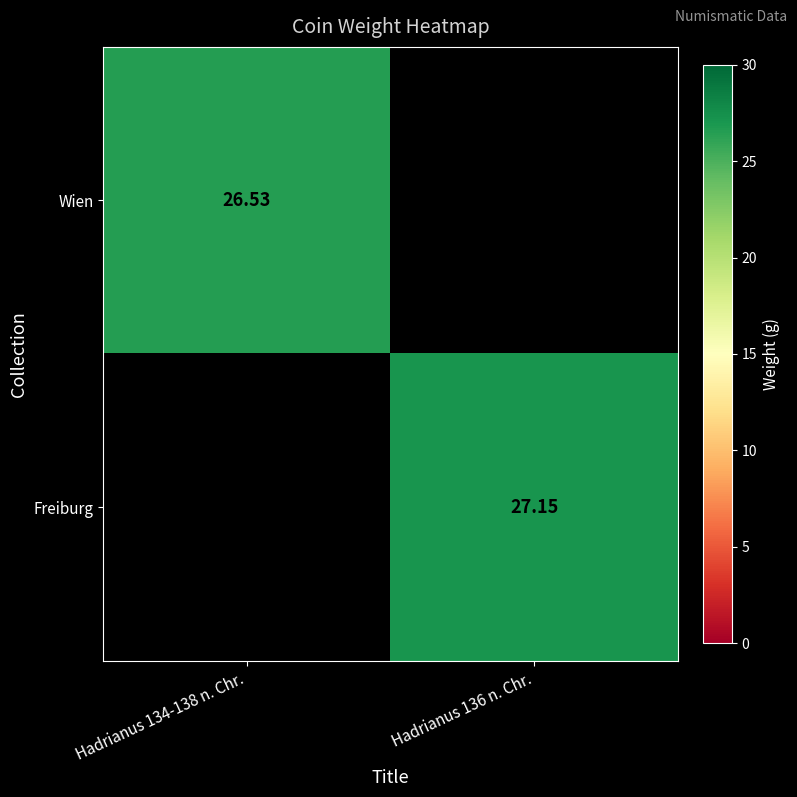

Which series has the largest range (max minus min)?

Wien